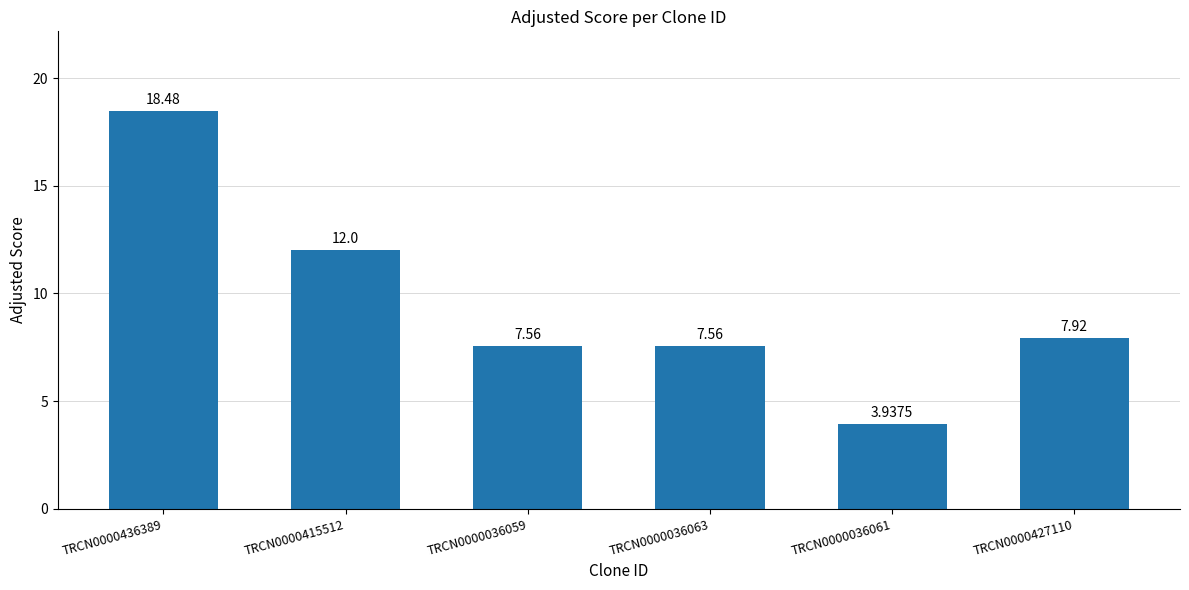

Which category has the highest value across all series?

TRCN0000436389